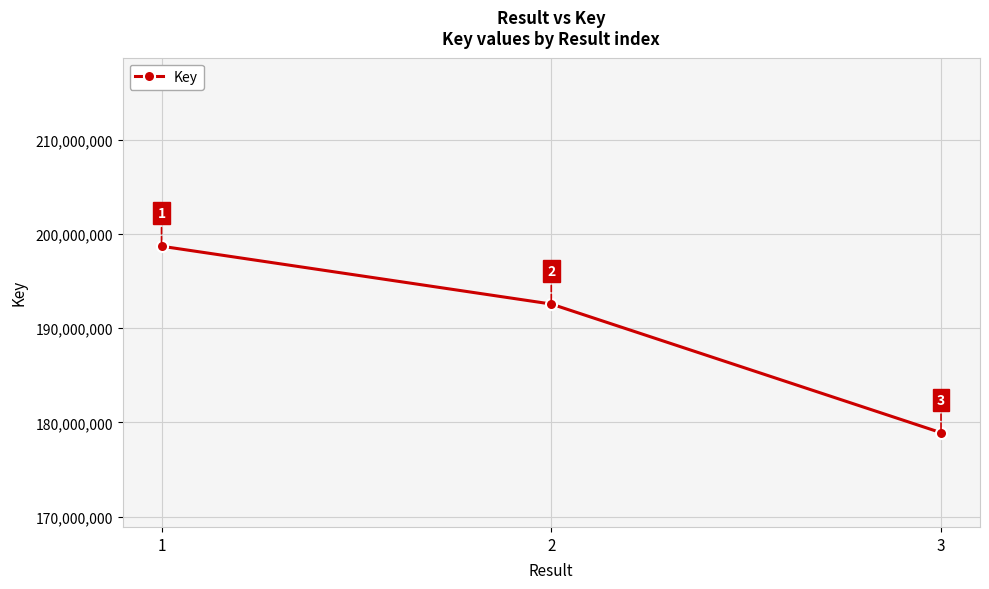

What is the change in value from 1 to 3?

-19782107